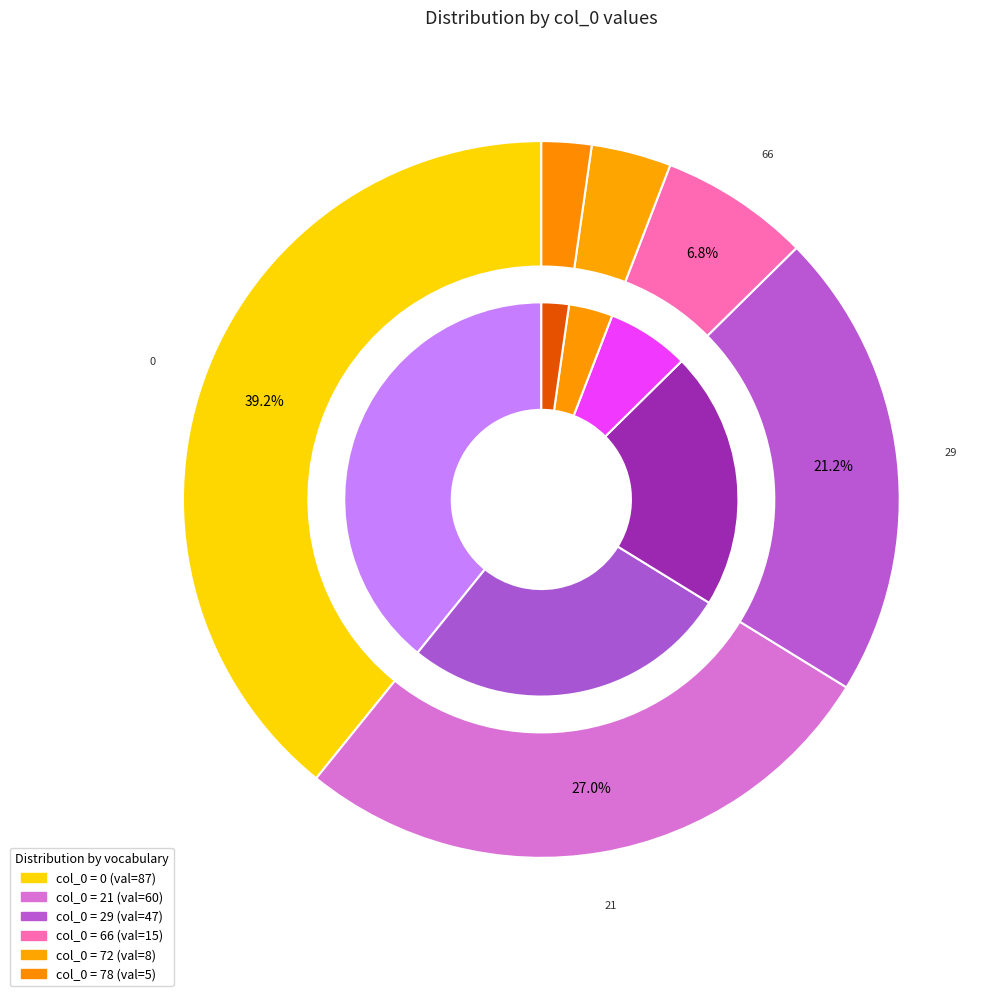

Is there any slice that represents more than half of the pie?

No